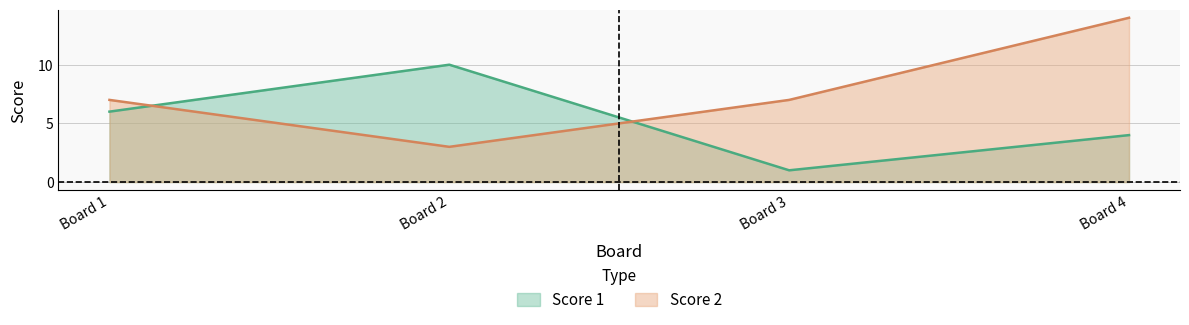

Which series has the largest total across all categories?

Score 2